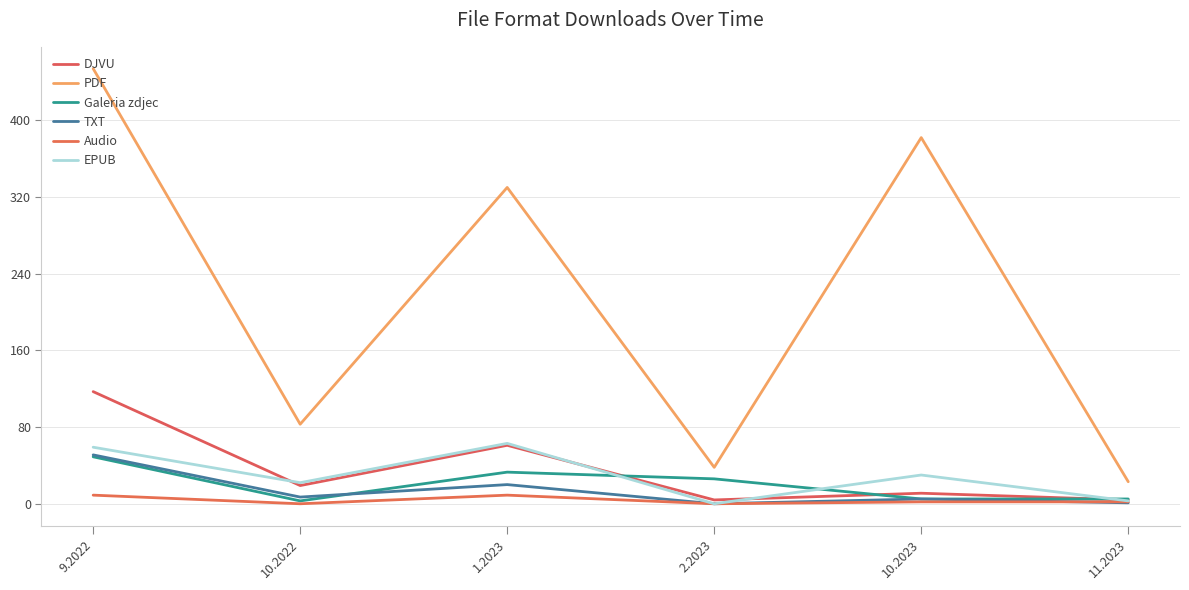

In Audio, how many points are higher than both neighbors (excluding endpoints)?

1